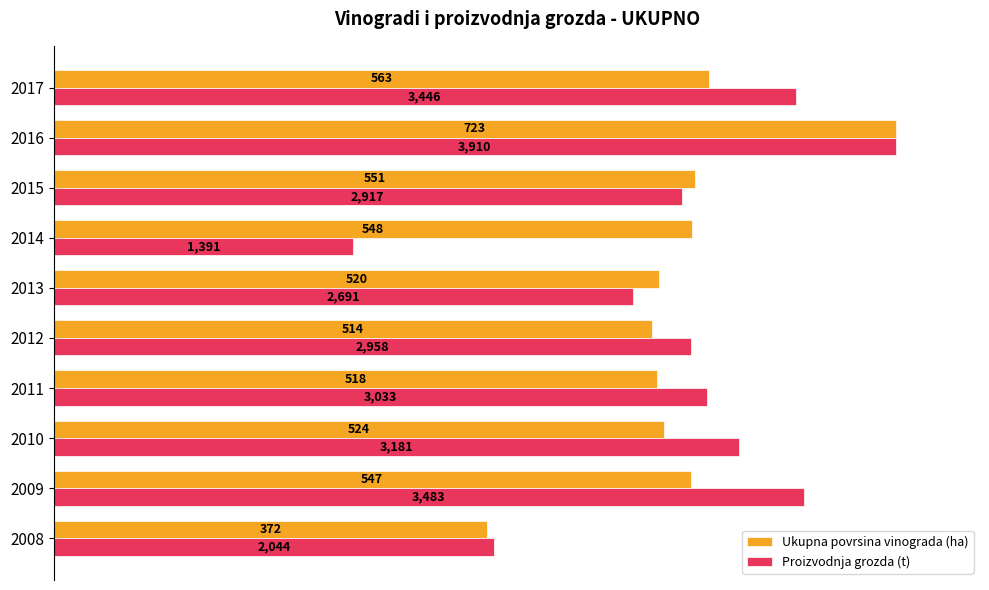

What are all the series names shown in the legend?

Ukupna povrsina vinograda (ha), Proizvodnja grozda (t)